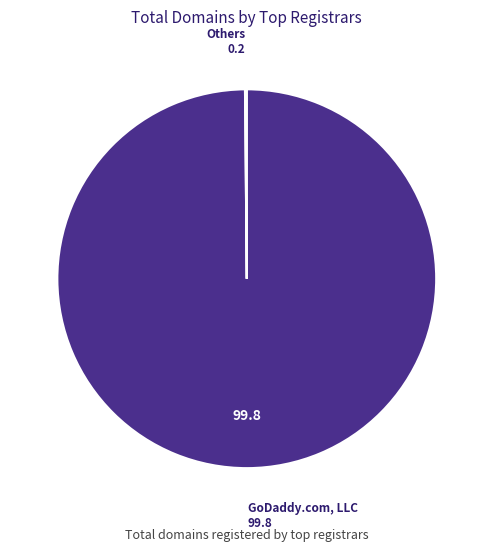

Which category has the biggest portion of the pie?

GoDaddy.com, LLC